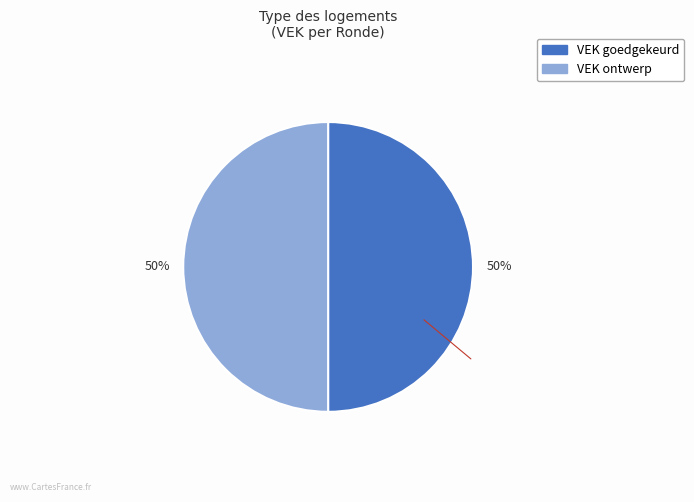

How many segments does this pie chart have?

2